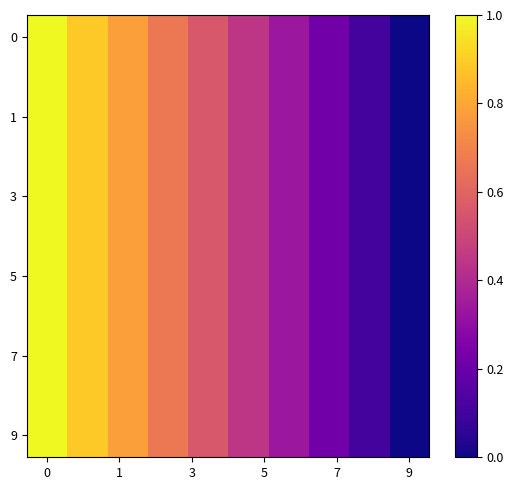

How many distinct data groups are displayed?

10